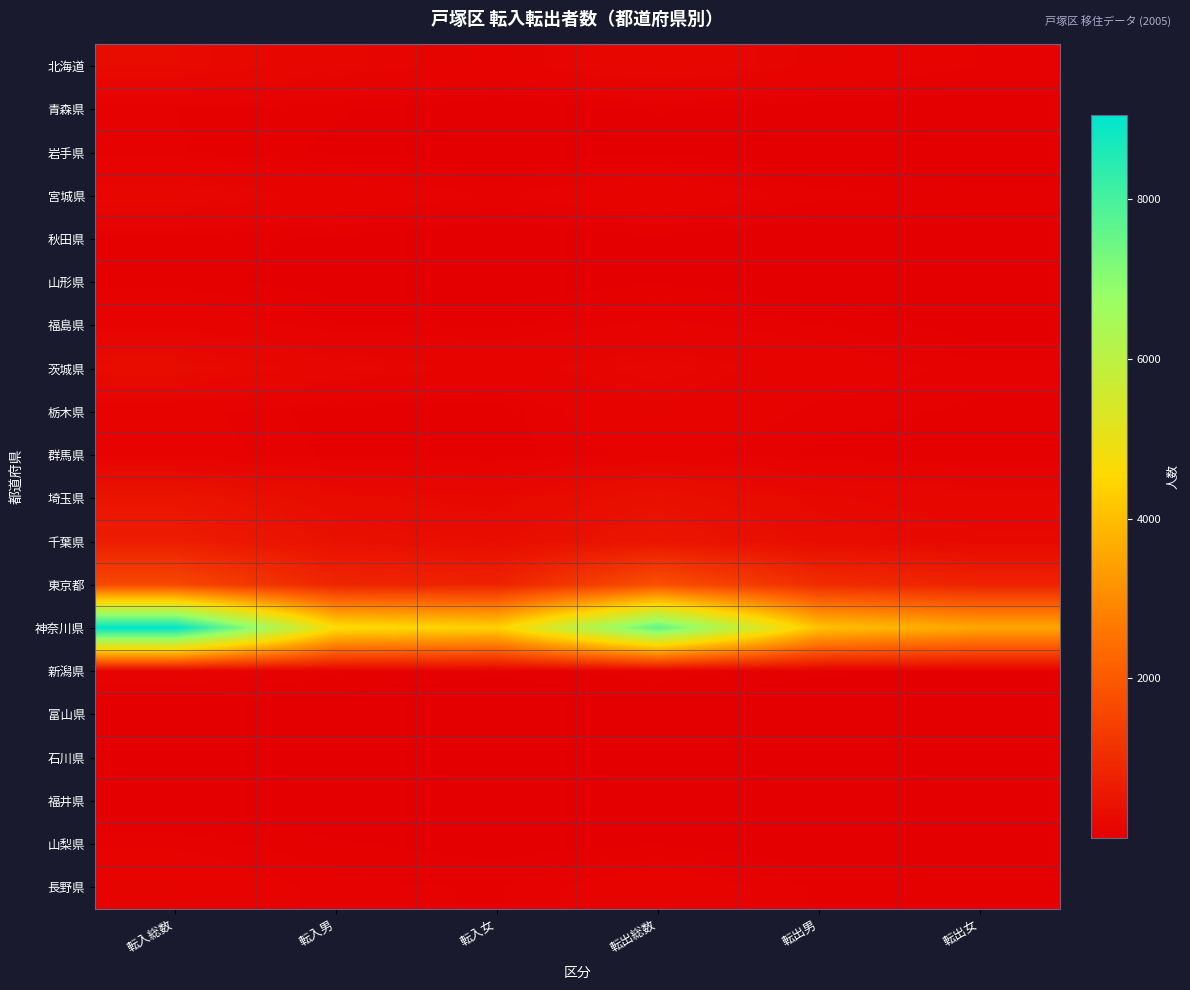

Which has a higher value, 転入総数 or 転出総数?

転入総数